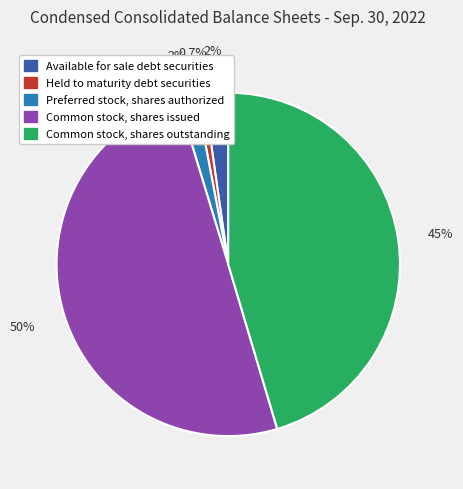

What is the ratio of the value at Preferred stock, shares authorized to the value at Available for sale debt securities?

0.8